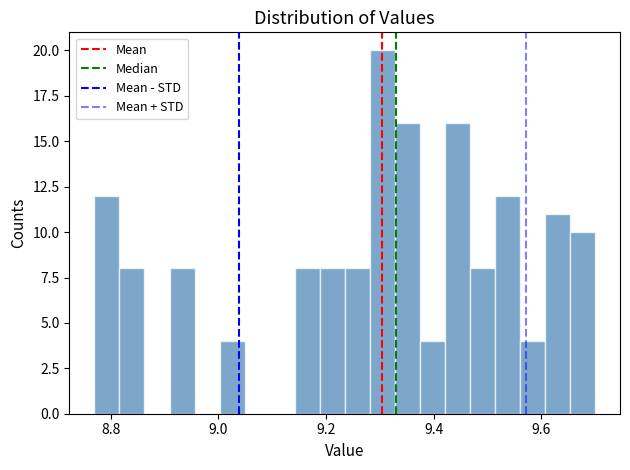

Around what value on the x-axis is the tallest bar? Give the approximate position of its centre, as read against the axis.

9.30